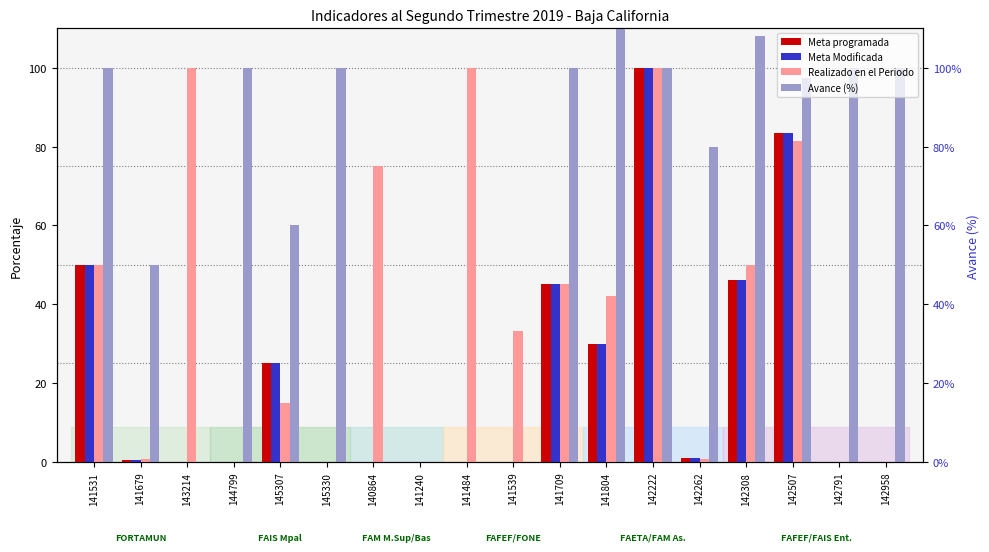

Rank the series by their maximum value, from highest to lowest.

Avance (%), Meta programada, Meta Modificada, Realizado en el Periodo